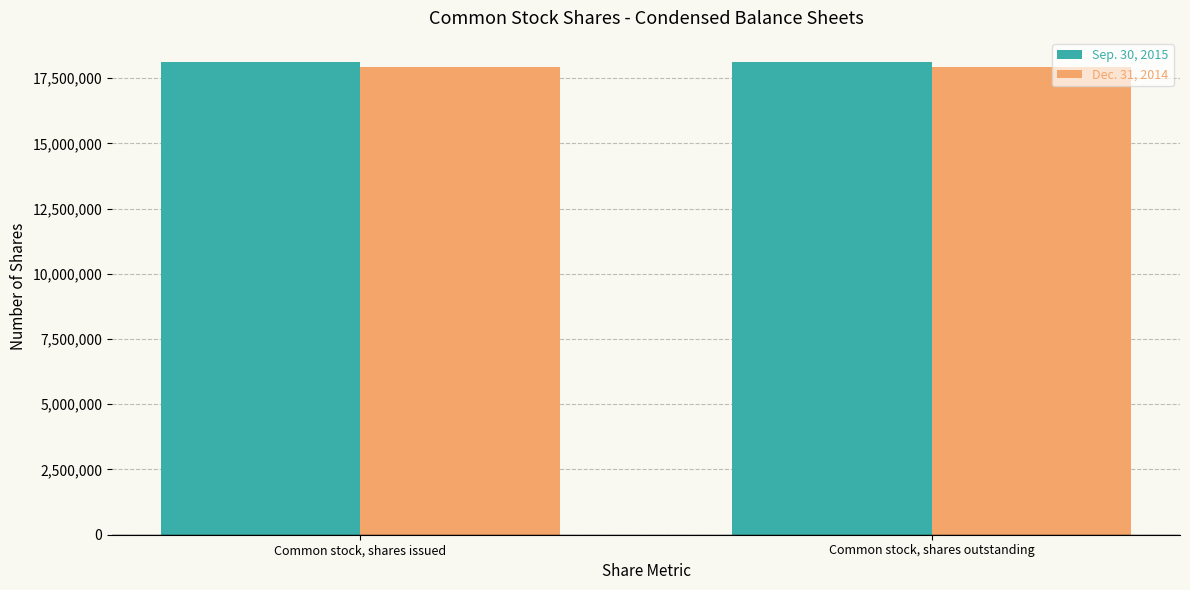

What is the total value across all series at Common stock, shares outstanding?

36078000